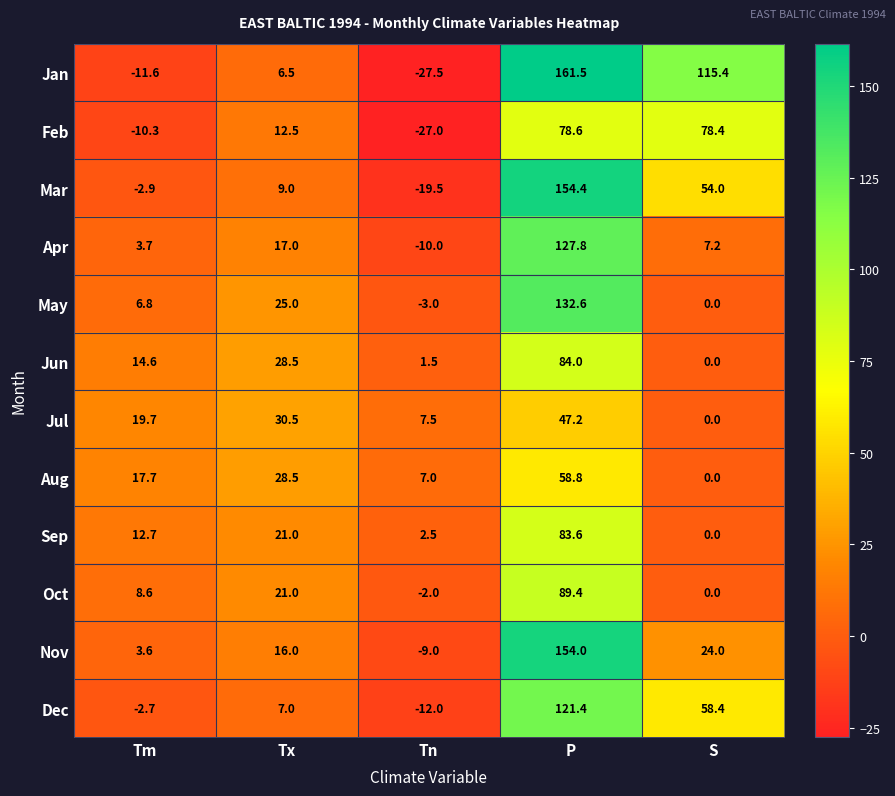

Rank the series at Tn from highest to lowest value.

Jul, Aug, Sep, Jun, Oct, May, Nov, Apr, Dec, Mar, Feb, Jan